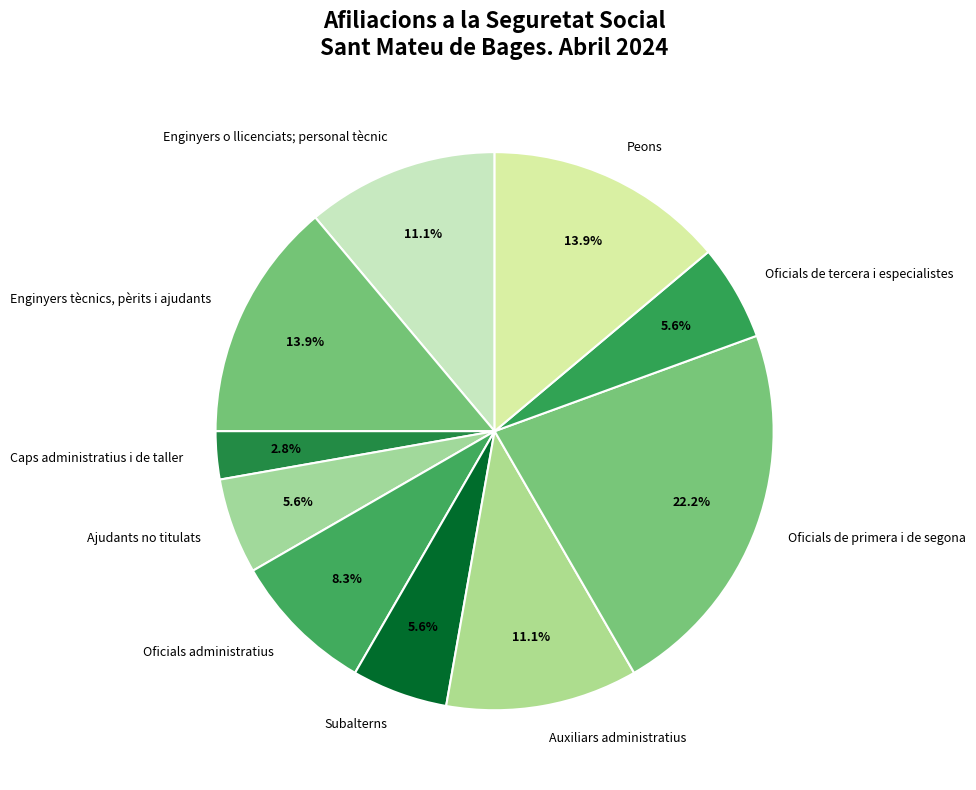

The Enginyers o llicenciats; personal tècnic slice represents 18% of the pie. True or false?

False